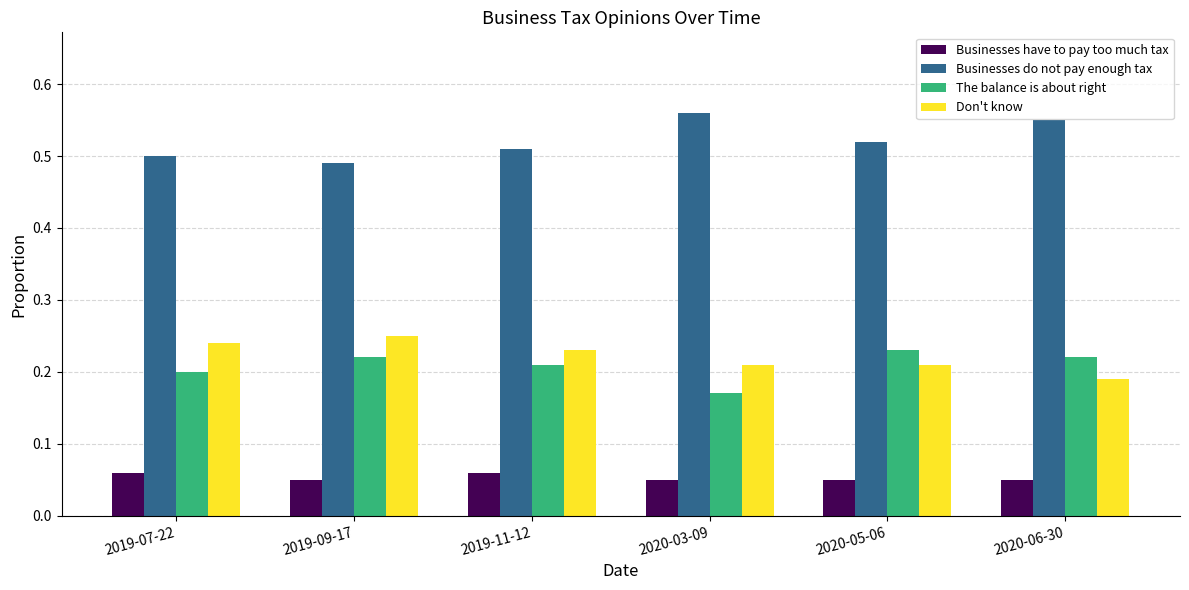

What is the sum of the The balance is about right values at 2020-06-30 and 2019-09-17?

0.4